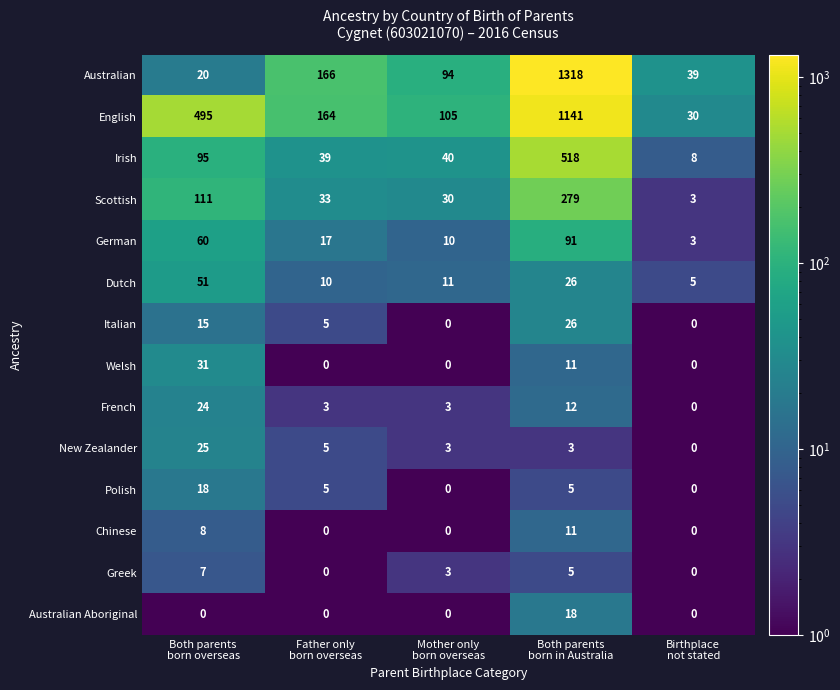

How many Welsh values are between 0 and 11?

4